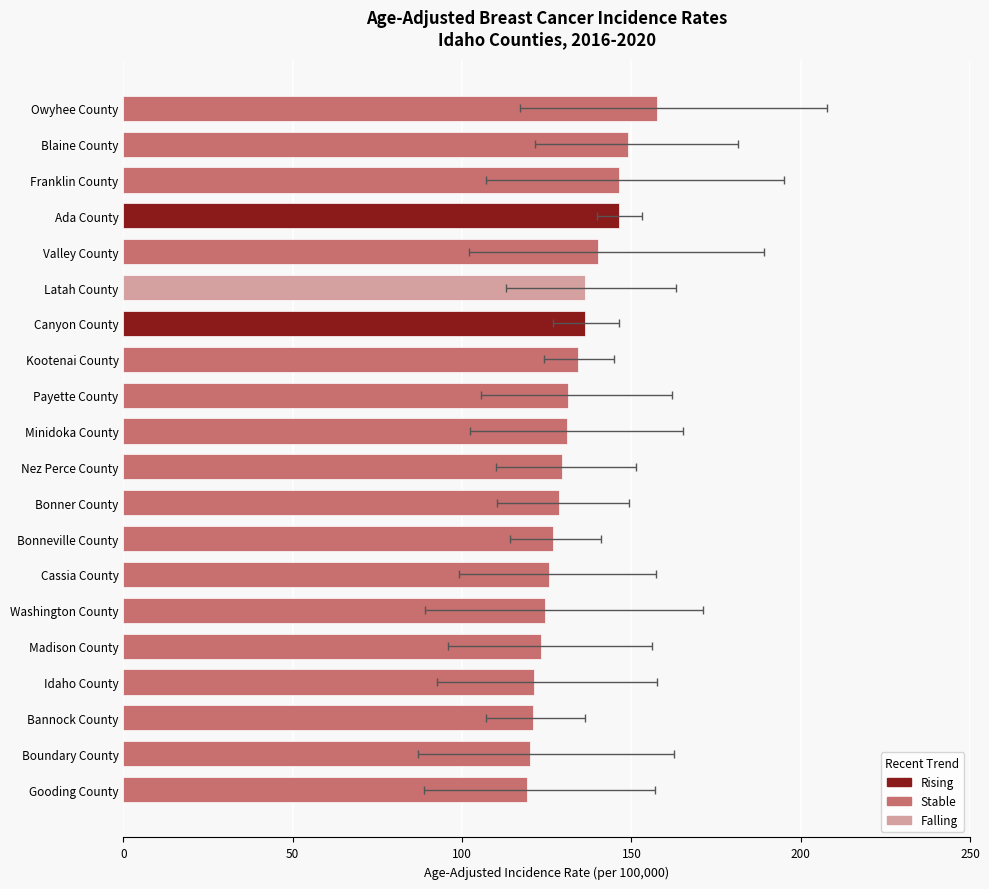

What is the minimum value shown in the chart?

86.9